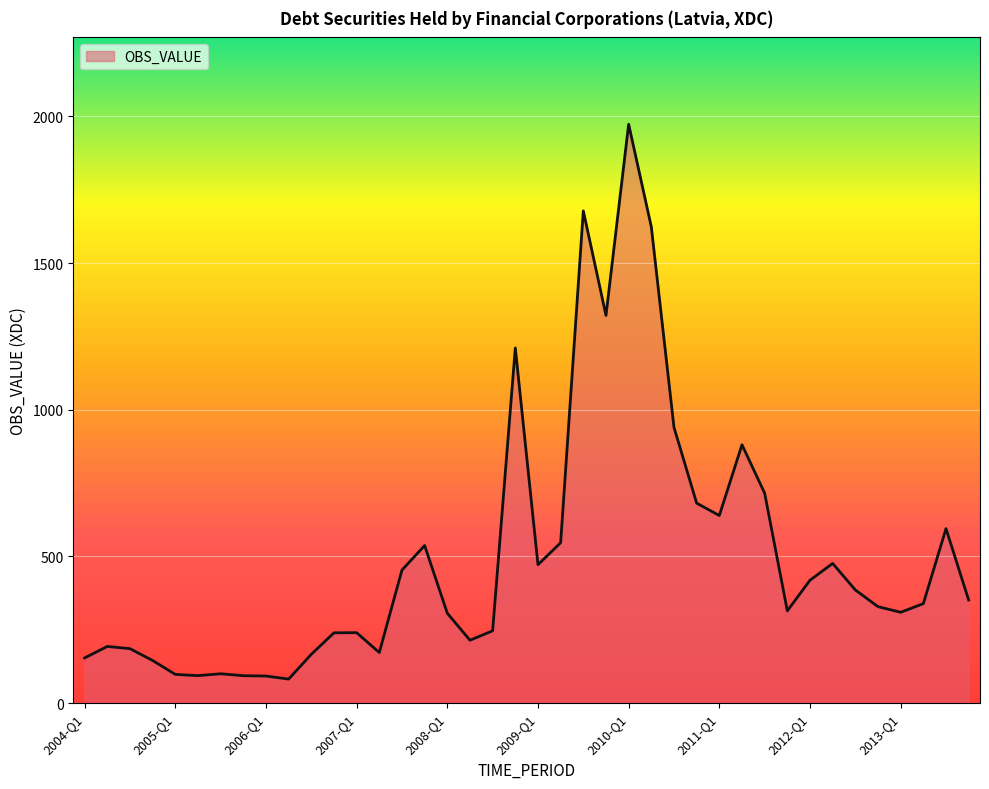

True or false: there are more than 0 points higher than both neighbors.

True